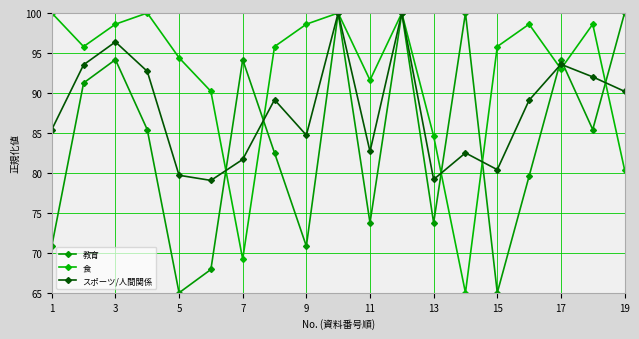

Count the number of data series in this chart.

3